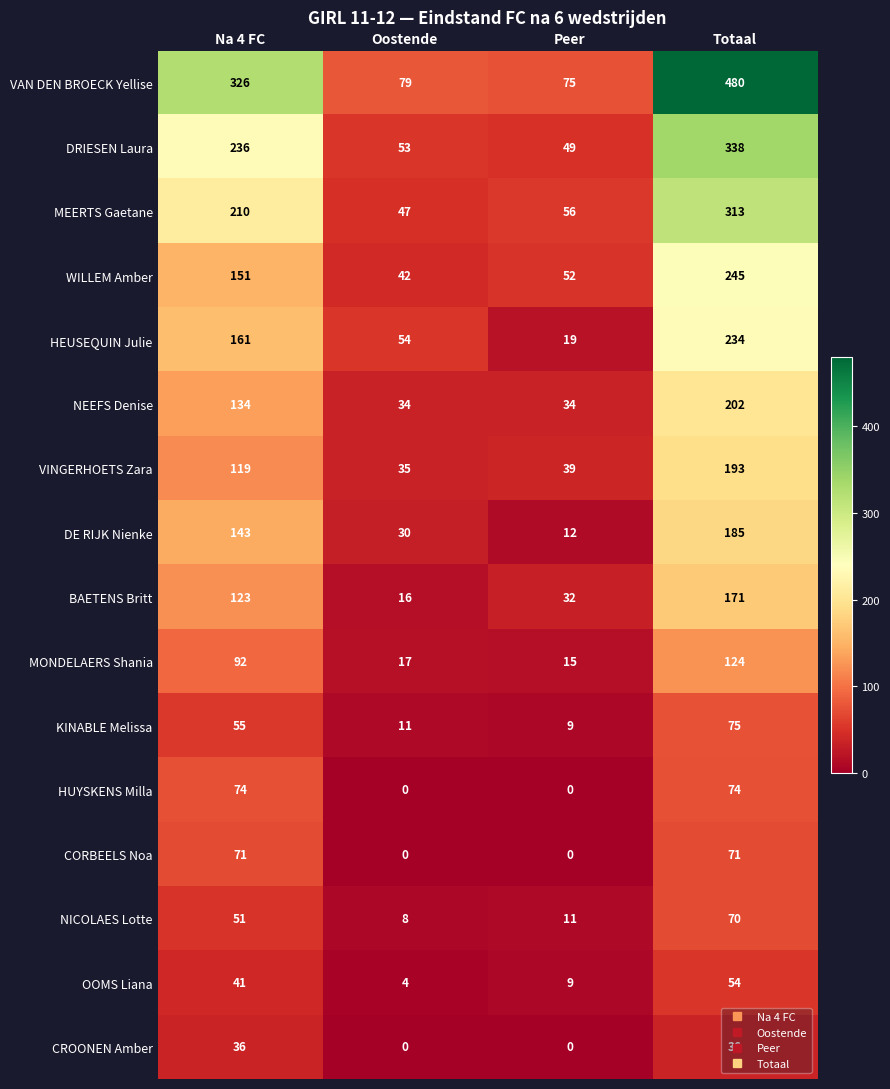

What is the difference between the maximum and minimum values in the MEERTS Gaetane series?

266